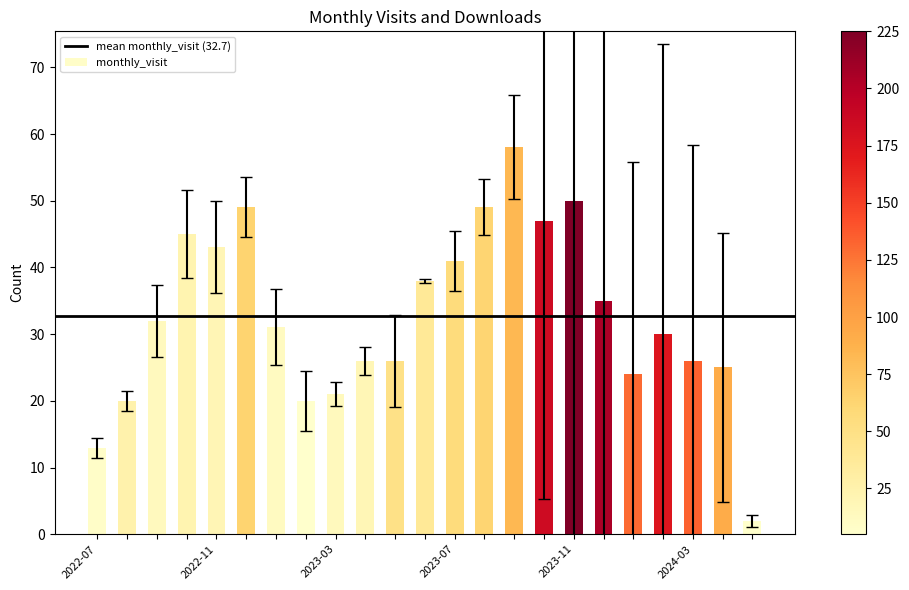

What is the value of the 6th bar from the left?

49